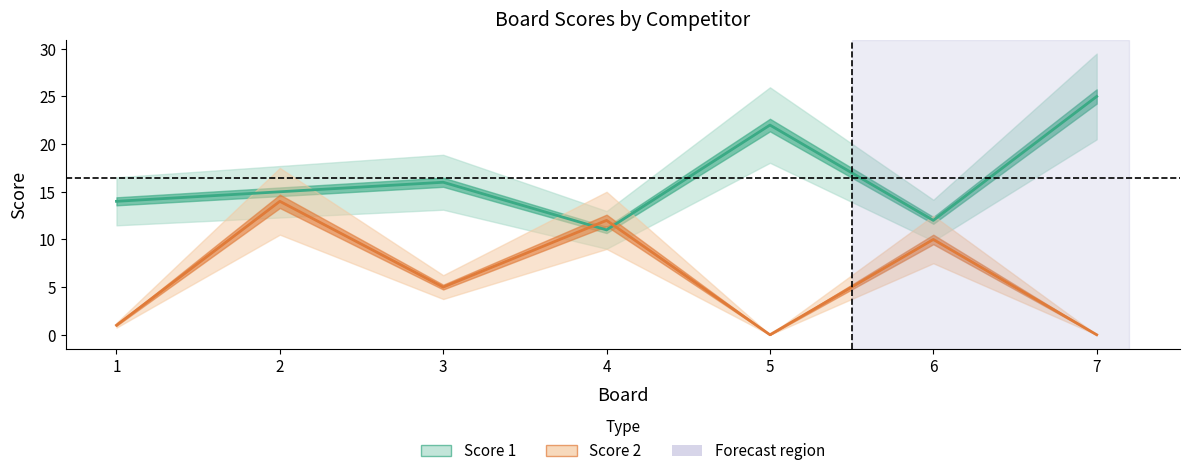

How many times do Score 2 and Score 1 cross each other?

2